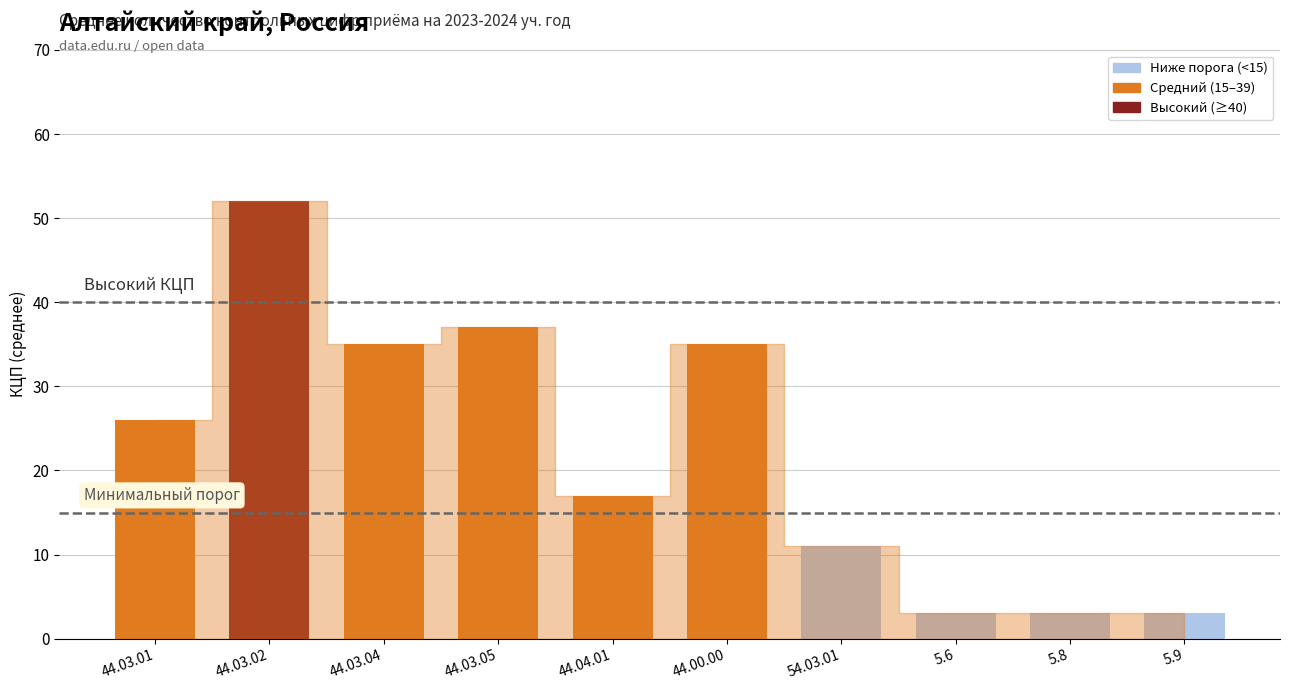

Are the bars horizontal?

No